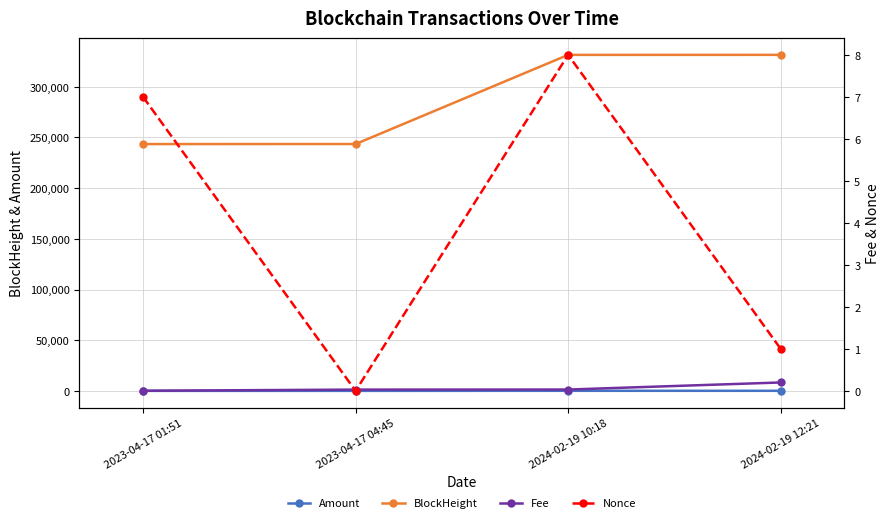

Which series has the largest total across all categories?

BlockHeight